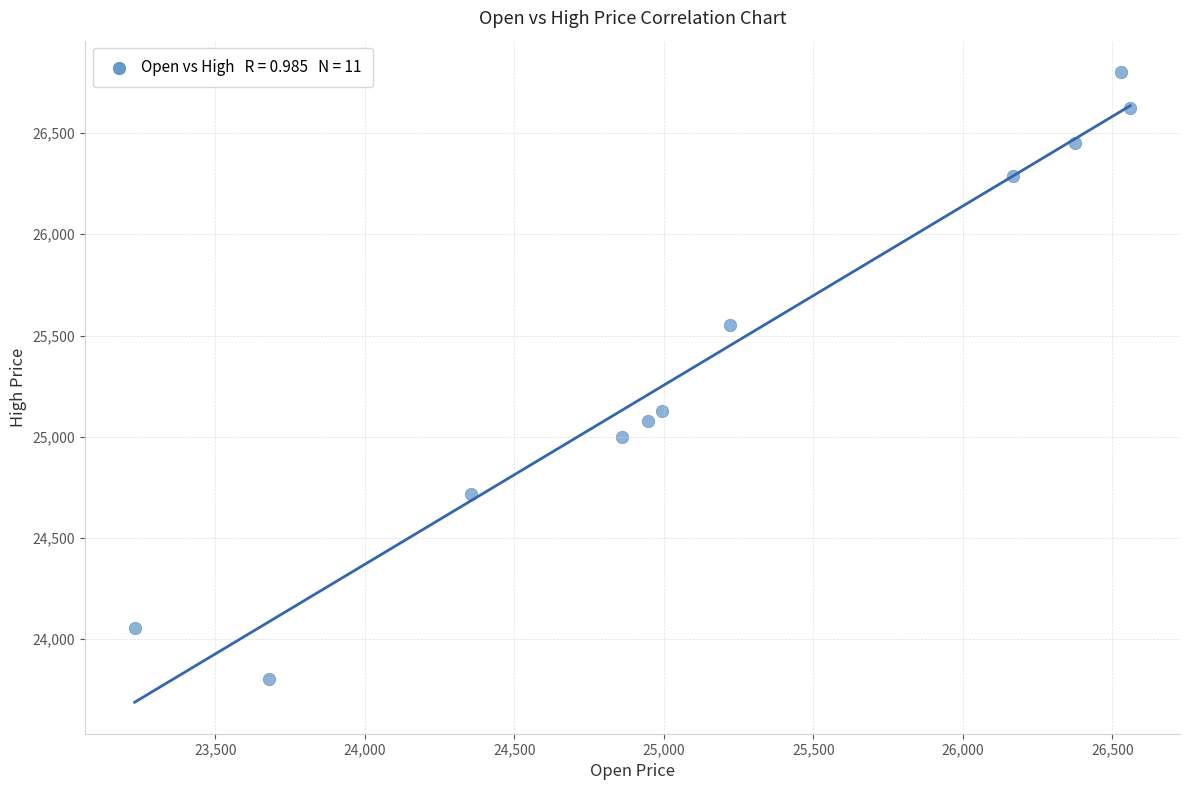

What Y value in the scatter plot is closest to 25302?

25129.0